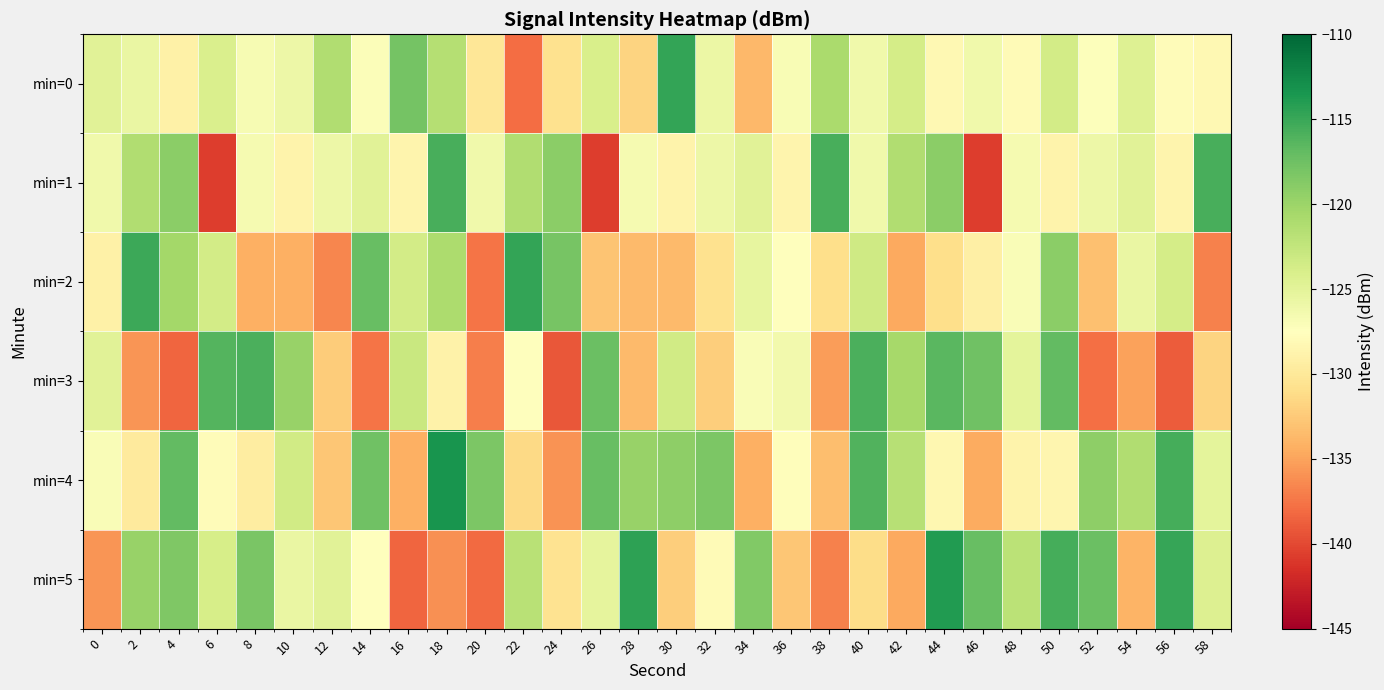

Reading right to left, what are all the values shown in this chart?

min=0: 58=-128.3	56=-127.8	54=-124.6	52=-127.3	50=-123.6	48=-127.9	46=-126.2	44=-128.3	42=-123.7	40=-126.2	38=-120.9	36=-126.8	34=-133.7	32=-125.8	30=-114.7	28=-131.8	26=-124.1	24=-130.7	22=-138.0	20=-130.1	18=-121.5	16=-117.9	14=-127.1	12=-121.3	10=-126.0	8=-126.8	6=-124.2	4=-129.0	2=-125.6	0=-124.9
min=1: 58=-115.7	56=-128.7	54=-124.8	52=-125.9	50=-128.8	48=-126.6	46=-140.7	44=-119.1	42=-121.3	40=-126.2	38=-115.7	36=-128.7	34=-124.8	32=-125.9	30=-128.8	28=-126.6	26=-140.7	24=-119.1	22=-121.3	20=-126.2	18=-115.7	16=-128.7	14=-124.8	12=-125.9	10=-128.8	8=-126.6	6=-140.7	4=-119.1	2=-121.3	0=-126.2
min=2: 58=-136.9	56=-123.8	54=-125.7	52=-133.2	50=-119.2	48=-127.1	46=-129.2	44=-131.0	42=-134.7	40=-123.3	38=-131.0	36=-127.6	34=-125.4	32=-130.7	30=-133.6	28=-133.6	26=-132.9	24=-118.0	22=-114.7	20=-137.5	18=-121.0	16=-123.6	14=-117.2	12=-136.6	10=-134.3	8=-134.3	6=-123.6	4=-120.4	2=-115.2	0=-129.0
min=3: 58=-131.9	56=-138.9	54=-135.1	52=-137.8	50=-117.0	48=-125.1	46=-117.6	44=-116.5	42=-120.6	40=-115.8	38=-135.4	36=-126.3	34=-127.0	32=-132.2	30=-123.4	28=-133.5	26=-117.3	24=-139.1	22=-127.6	20=-136.9	18=-129.0	16=-122.9	14=-137.6	12=-132.4	10=-119.8	8=-115.9	6=-116.3	4=-138.4	2=-135.7	0=-124.8
min=4: 58=-125.1	56=-115.6	54=-121.3	52=-119.2	50=-128.5	48=-128.8	46=-134.5	44=-128.4	42=-121.7	40=-116.1	38=-133.3	36=-127.8	34=-134.3	32=-118.3	30=-119.2	28=-119.7	26=-117.2	24=-135.9	22=-131.4	20=-118.2	18=-113.3	16=-134.3	14=-117.5	12=-132.8	10=-123.5	8=-129.5	6=-127.8	4=-116.9	2=-129.8	0=-127.1
min=5: 58=-124.4	56=-114.9	54=-134.0	52=-117.3	50=-115.5	48=-121.9	46=-117.2	44=-113.9	42=-134.6	40=-131.2	38=-136.9	36=-132.8	34=-118.6	32=-127.9	30=-132.3	28=-114.5	26=-125.3	24=-130.5	22=-121.8	20=-138.2	18=-136.1	16=-138.3	14=-127.5	12=-124.9	10=-125.7	8=-118.2	6=-123.8	4=-118.5	2=-119.7	0=-135.8